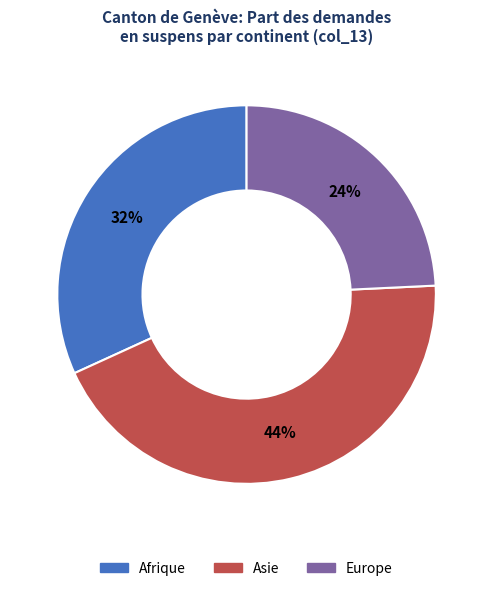

To the nearest percent, what is the difference between the largest and smallest slice percentages?

20%